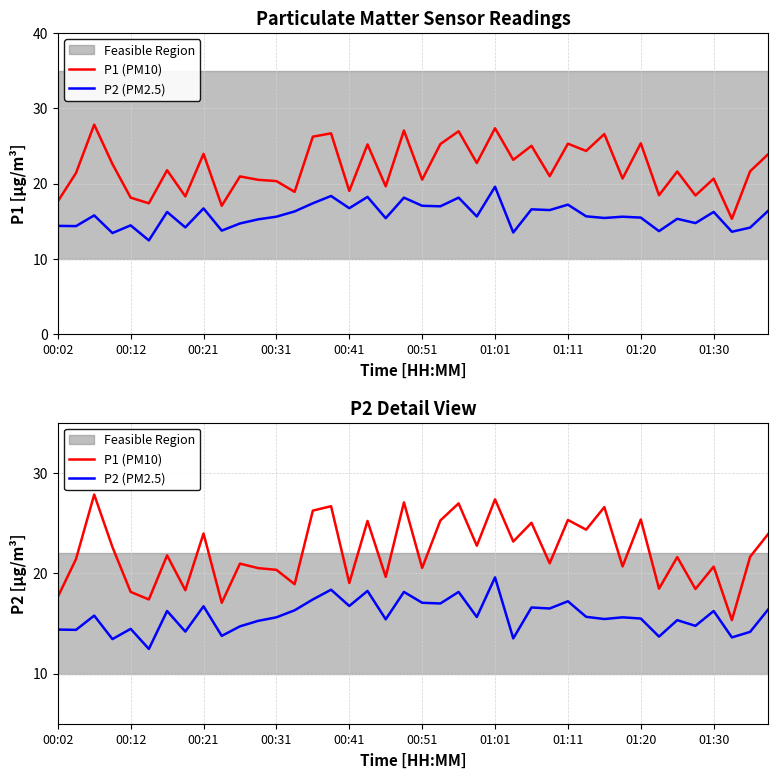

At how many categories does at least one series exceed 21?

22